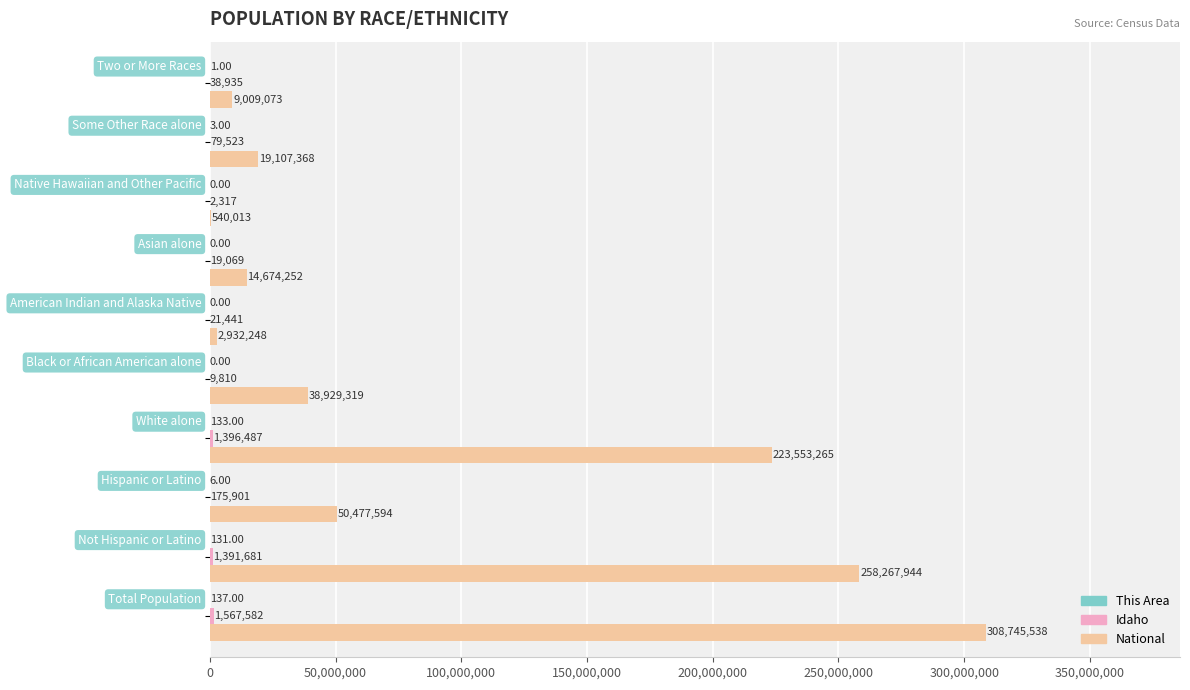

Which series has the largest total across all categories?

National